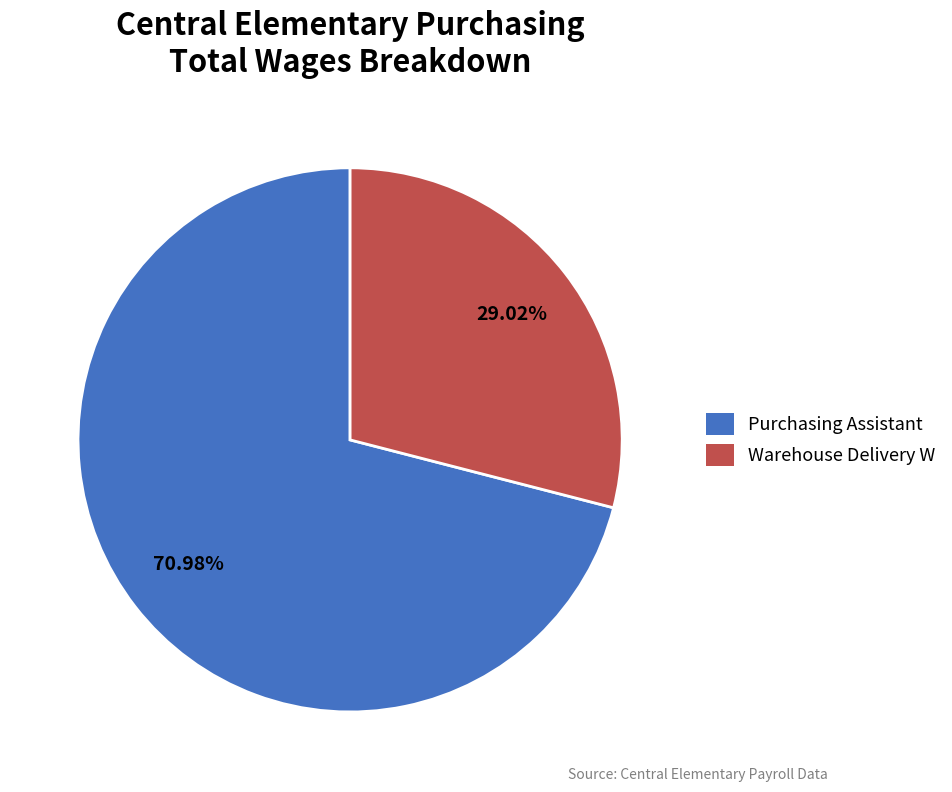

What percentage do Warehouse Delivery W and Purchasing Assistant together represent?

100.0%